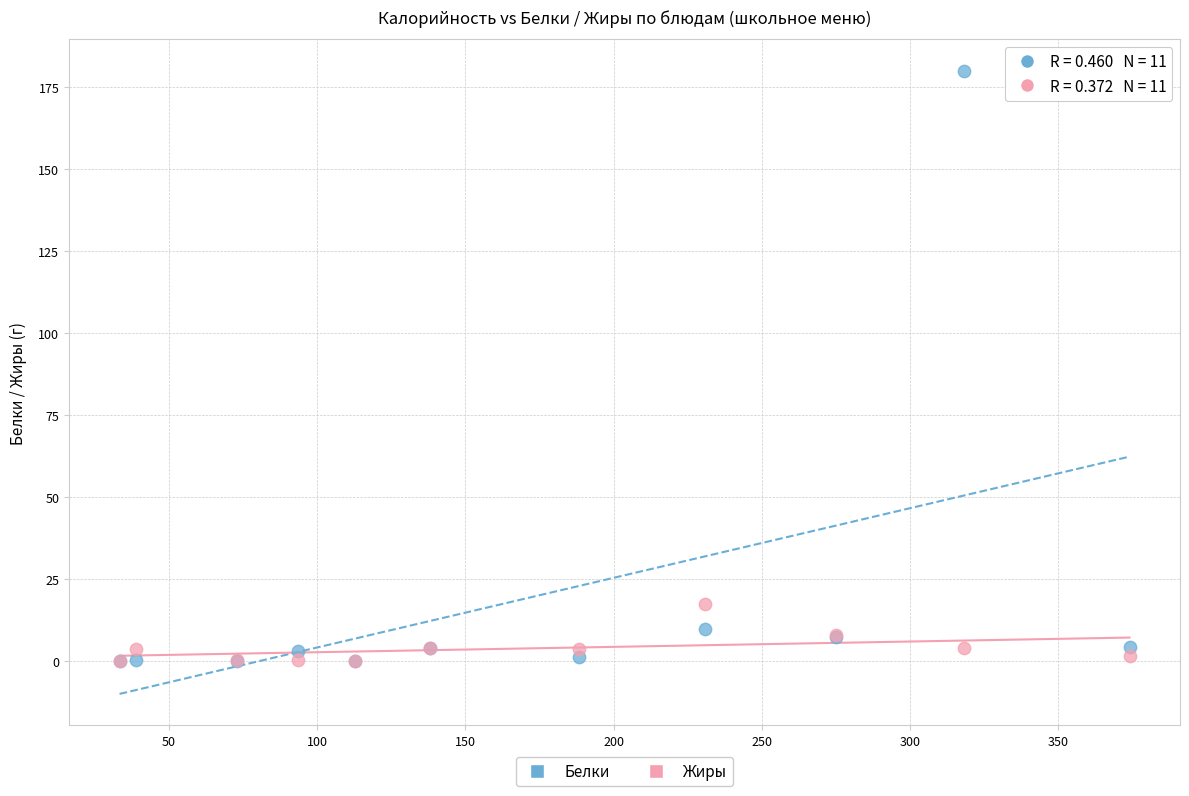

Which series has the largest Y range (max minus min)?

Белки